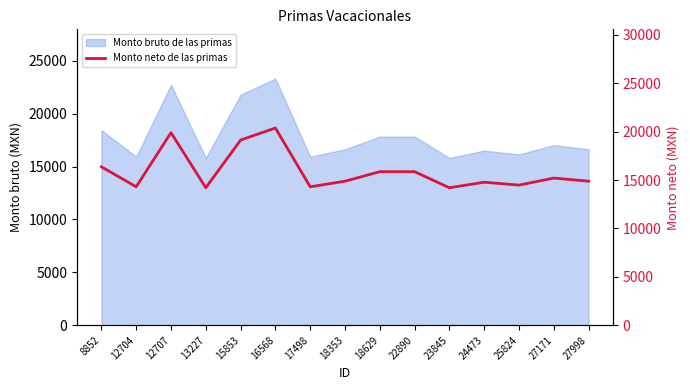

Which label corresponds to the largest value in the chart?

16568